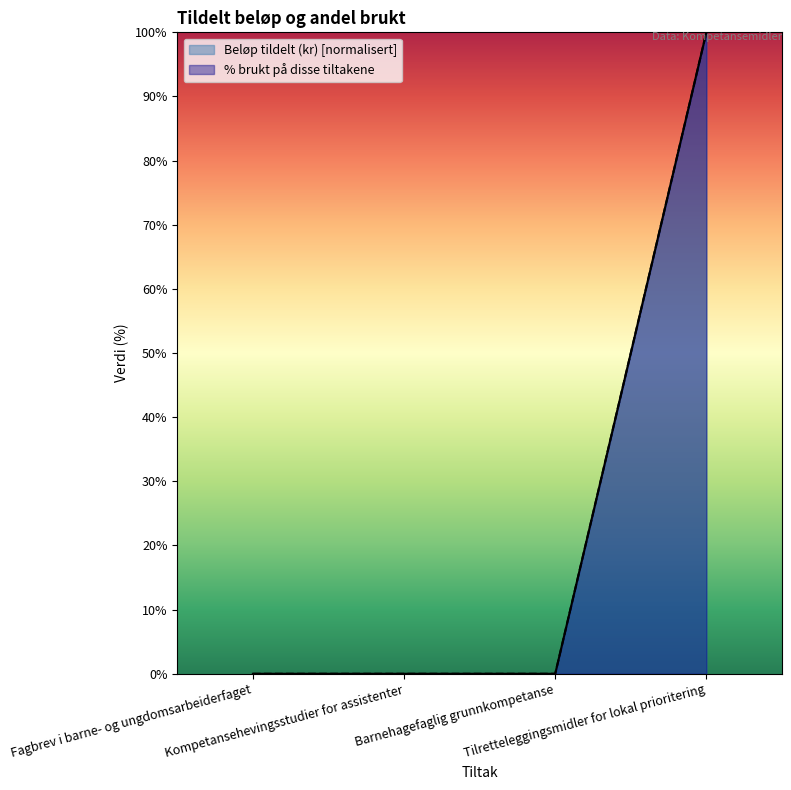

True or false: % brukt på disse tiltakene and Beløp tildelt (kr) intersect in this chart.

False